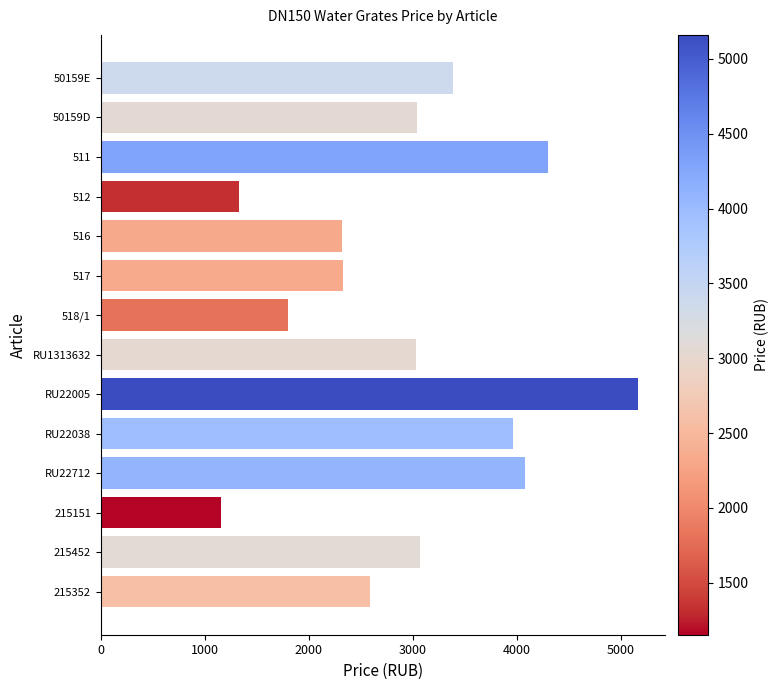

True or false: the data shows 304 at 512.

False